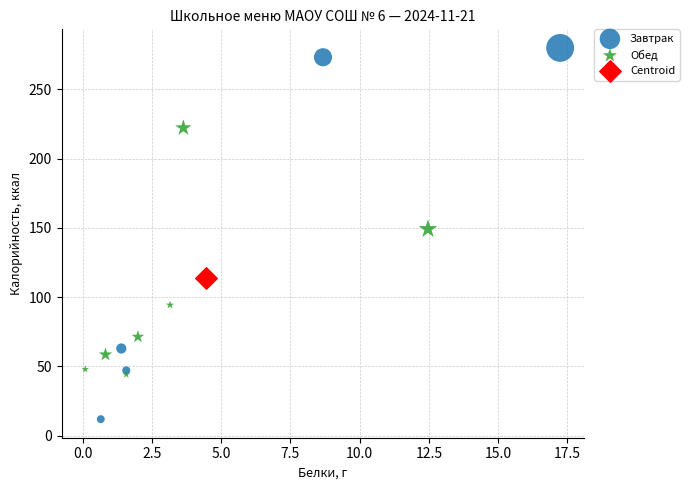

Which series reaches the minimum Y coordinate?

Завтрак